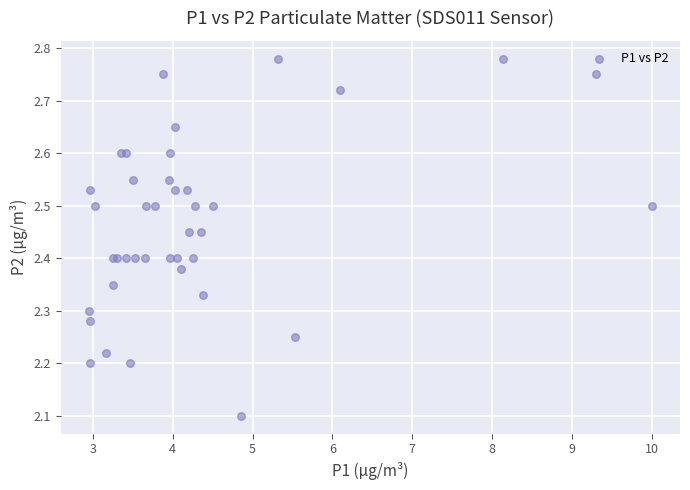

What Y value in the scatter plot is closest to 2?

2.1